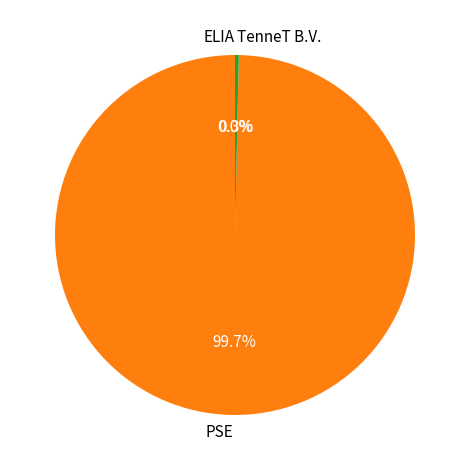

To the nearest percent, what is the difference between the largest and smallest slice percentages?

100%